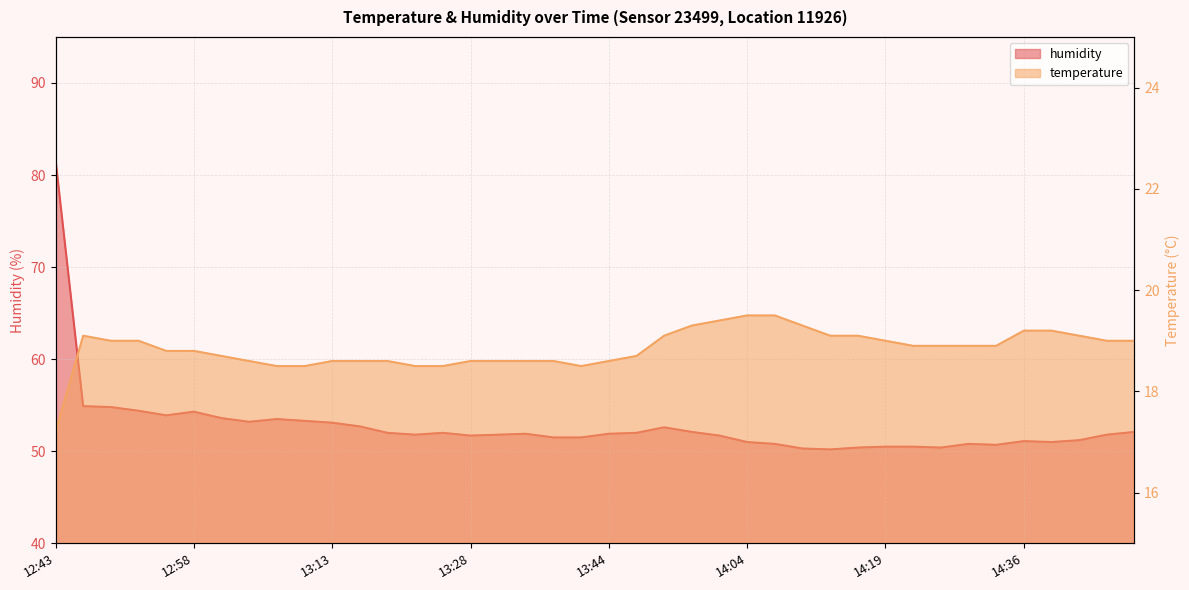

In humidity, how many points are lower than both neighbors (excluding endpoints)?

8